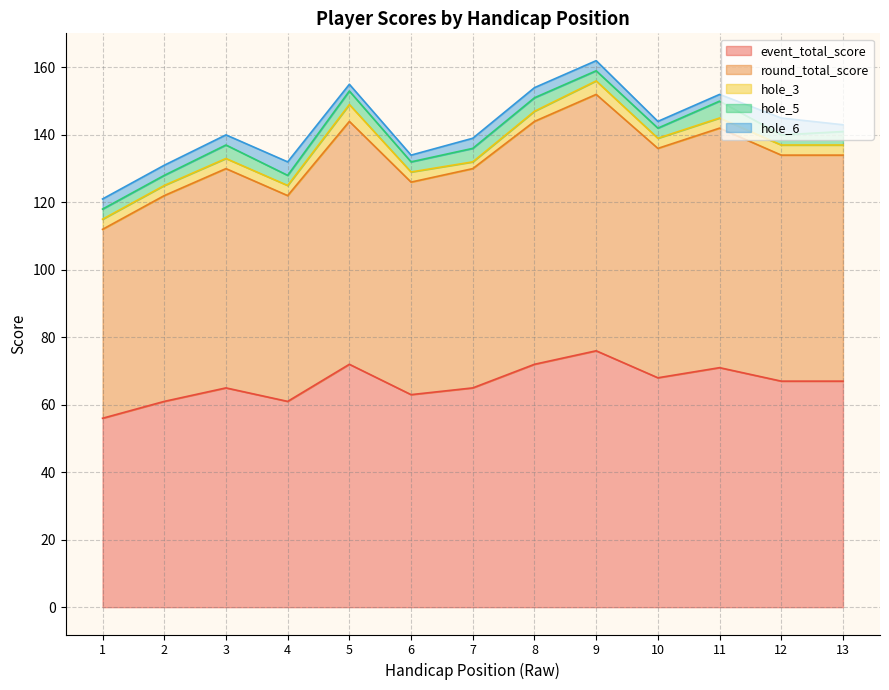

Where does the round_total_score series first go above 67?

5